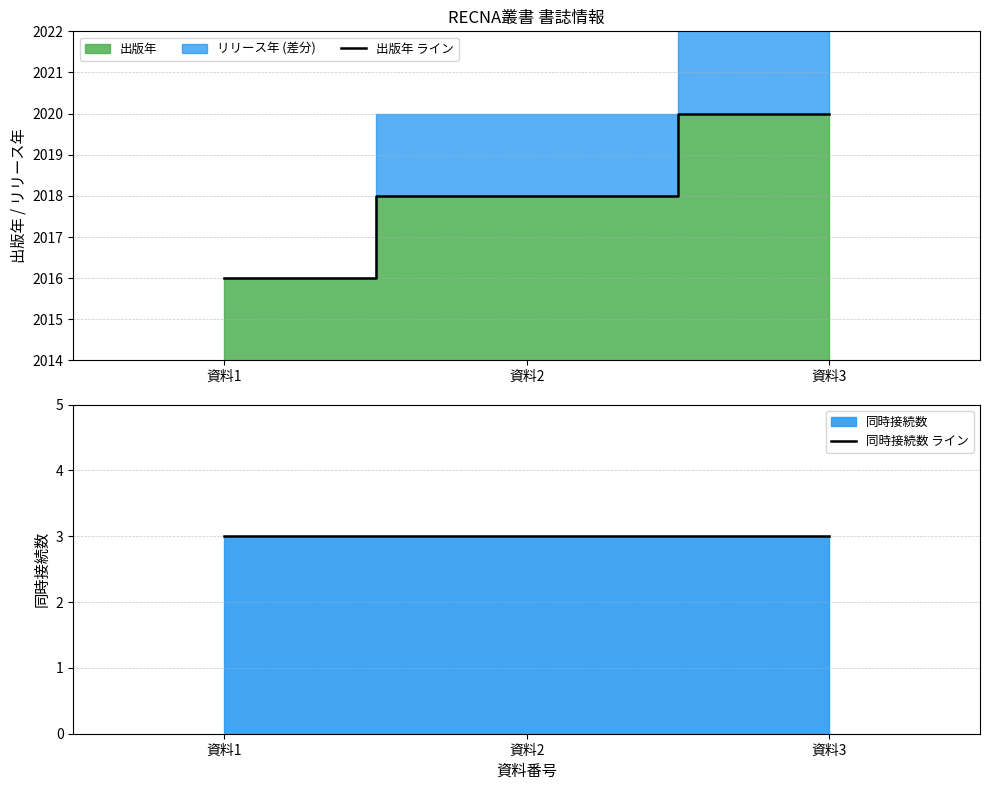

How many data points in 出版年 ライン are above 2018?

1